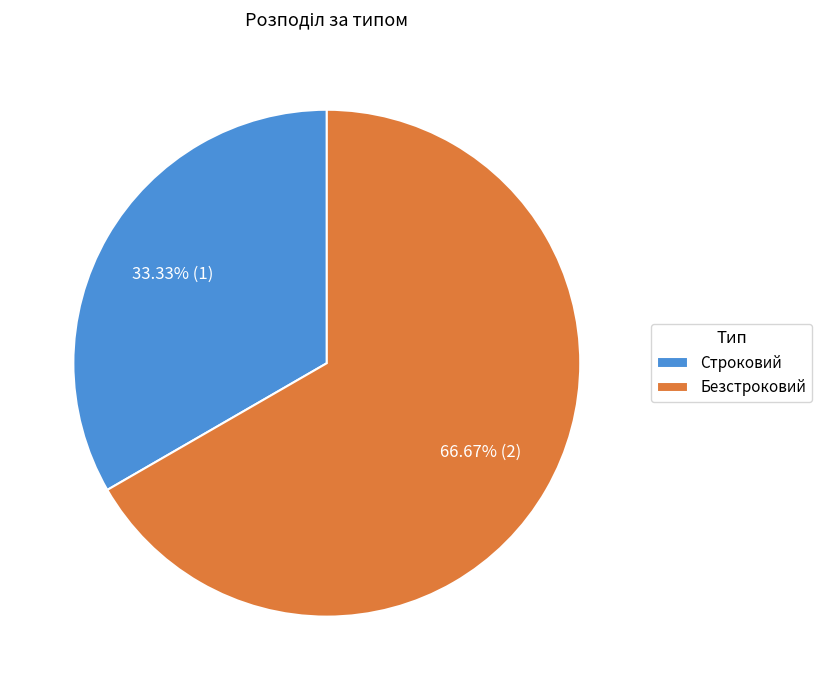

What percentage is the Безстроковий slice, to the nearest percent?

67%